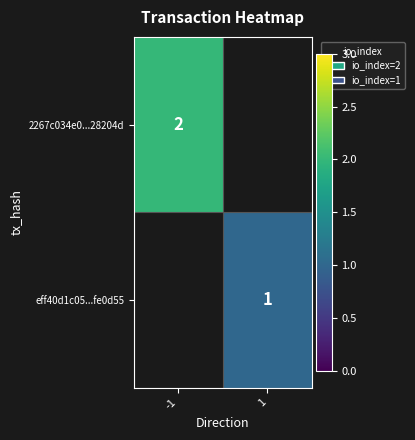

The value of 2267c034e0...28204d at -1 is 3. True or false?

False